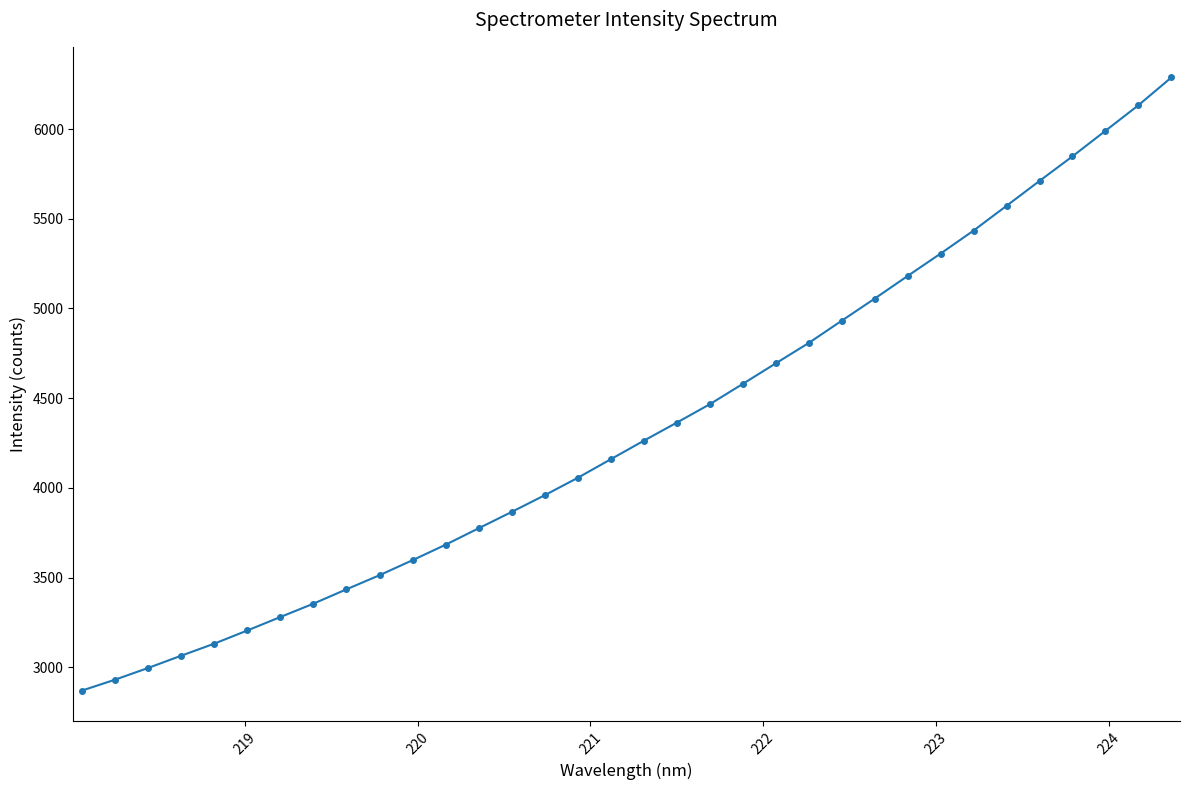

What is the difference between the maximum and minimum values?

3416.9